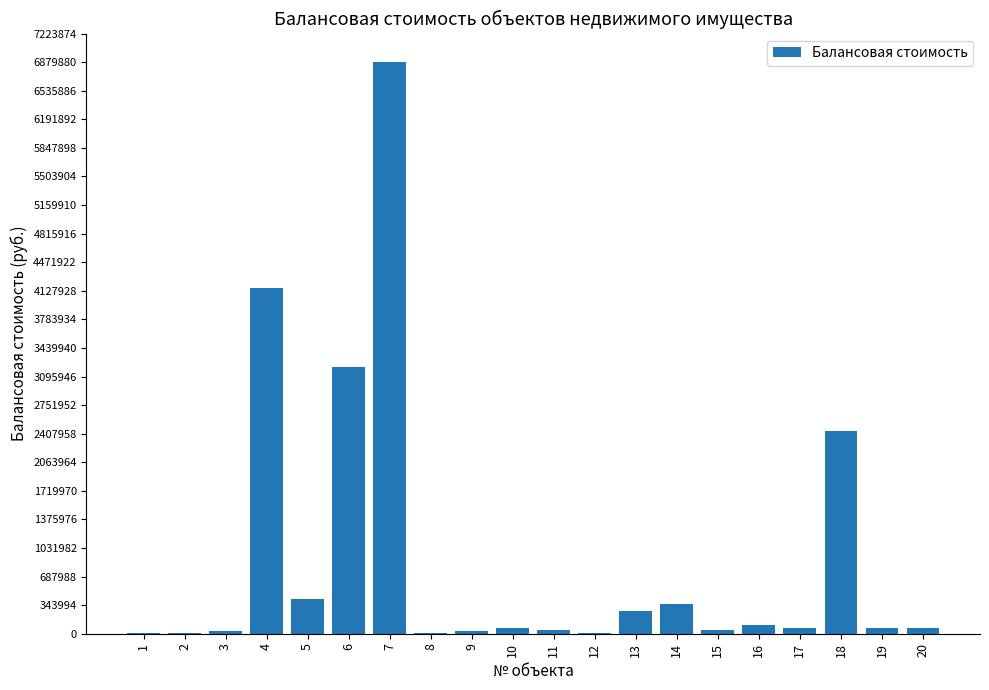

What is the sum of all values?

18318368